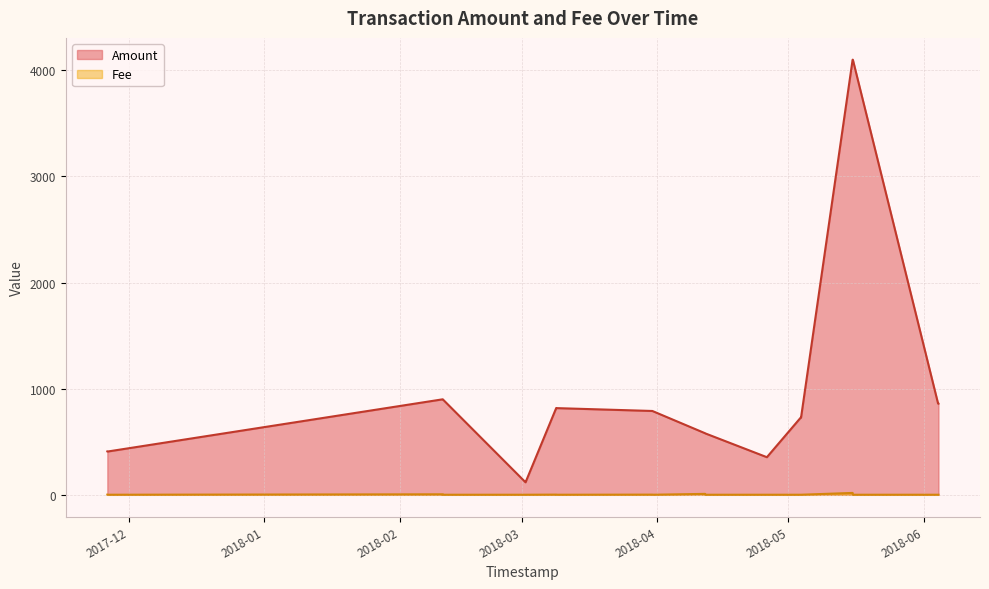

What is the maximum value shown in the chart?

4100